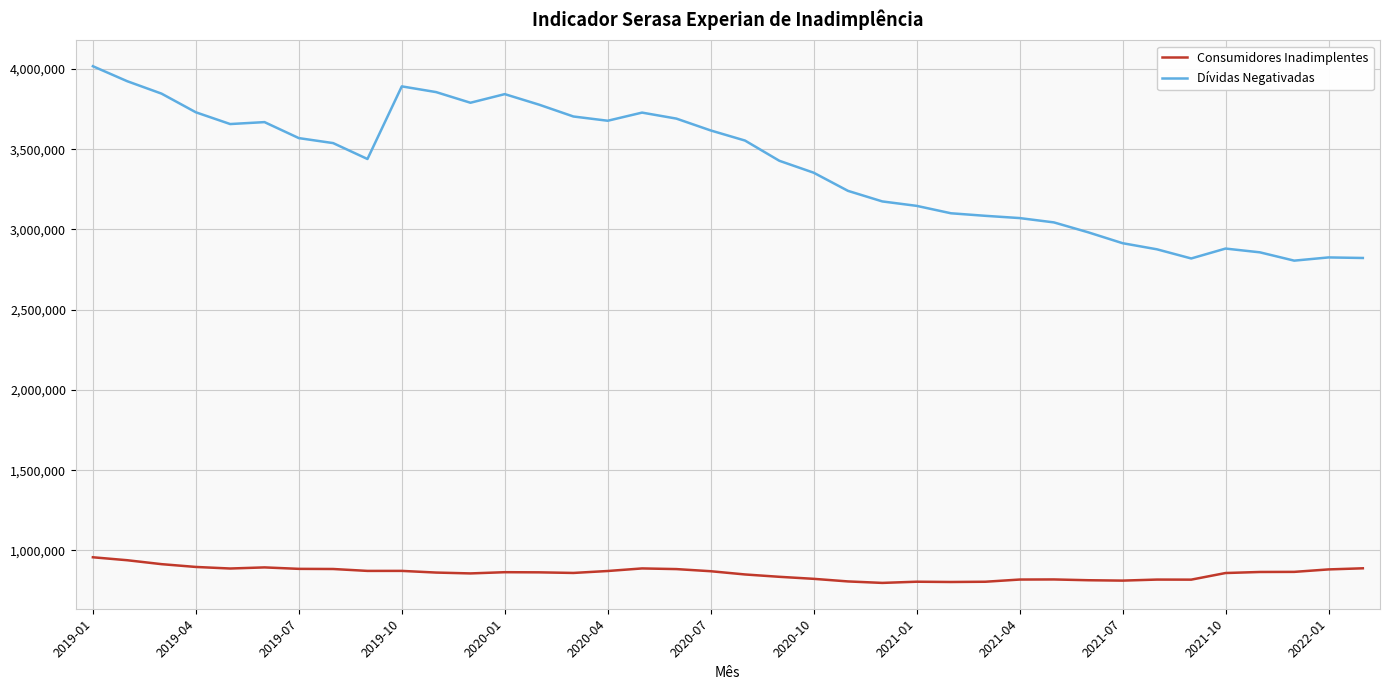

Rank the series by their average value, from highest to lowest.

Dívidas Negativadas, Consumidores Inadimplentes